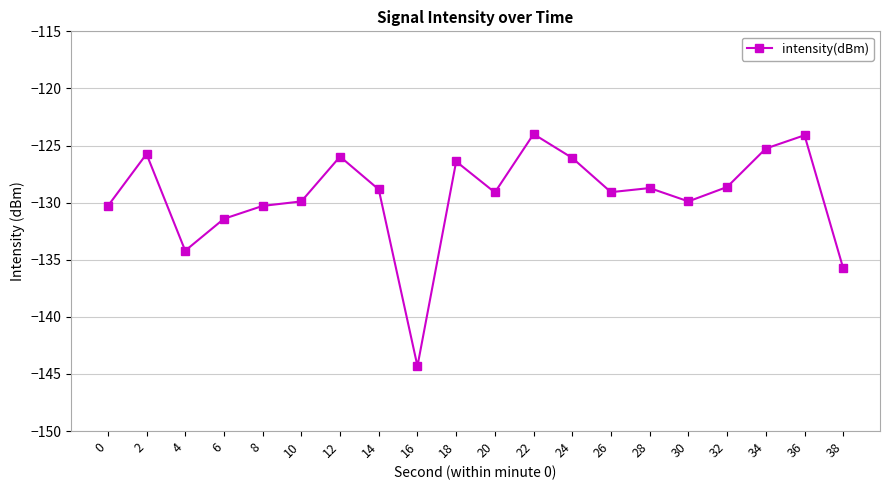

Where is the first local minimum?

4